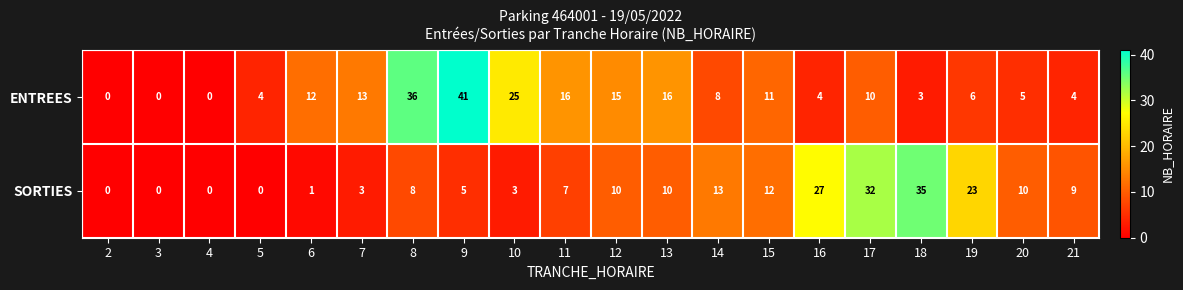

The SORTIES series shows 12 at 21. True or false?

False